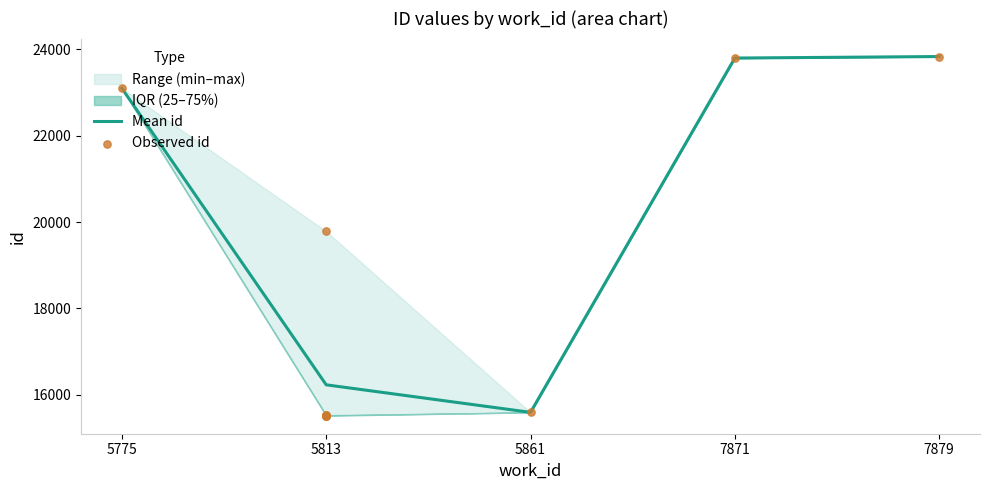

Which has a higher value, 5861 or 7871?

7871